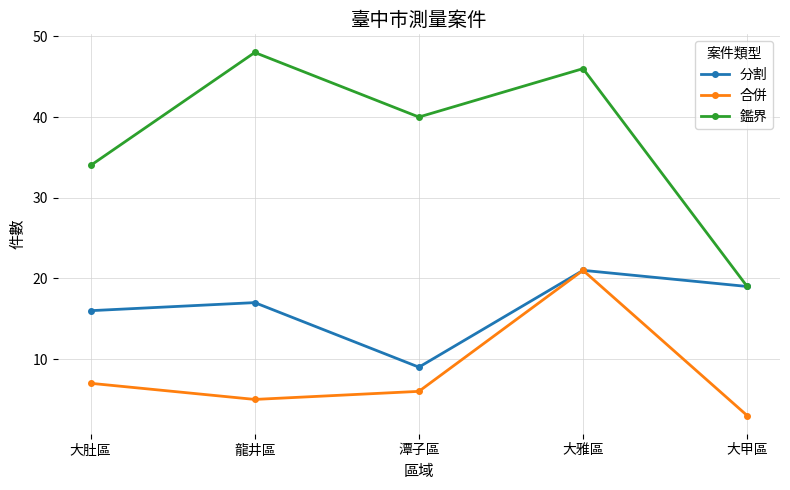

What position from the left is 大肚區?

1